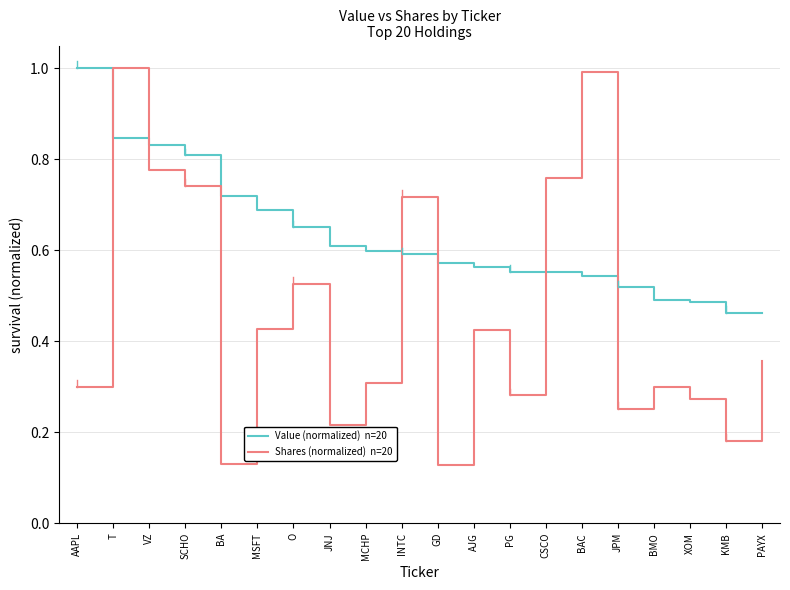

What is the greatest value displayed?

1.0